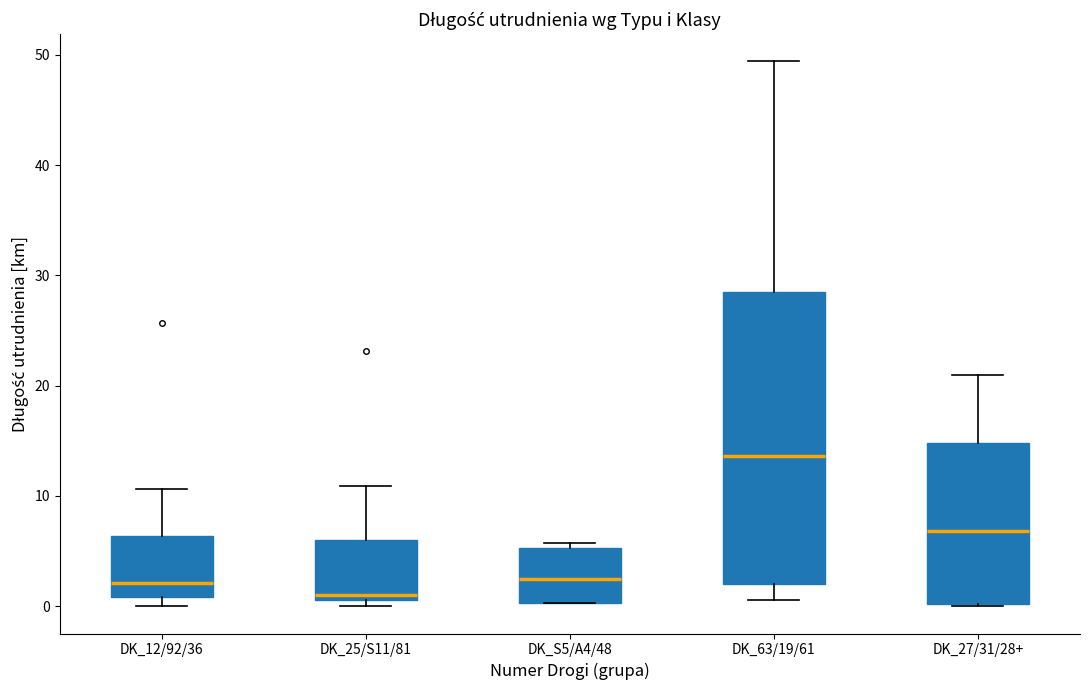

Reading left to right, read every box against the y-axis: the position of its median line, the range the box covers, and the ends of its whiskers. The values are not printed on the chart, so give them approximately, as read against the axis.

DK_12/92/36: median 2, box 1 to 6, whiskers 0 to 11
DK_25/S11/81: median 1 (just above the box's lower edge), box 1 to 6, whiskers 0 to 11
DK_S5/A4/48: median 2, box 0 to 5, whiskers 0 to 6
DK_63/19/61: median 14, box 2 to 29, whiskers 1 to 49
DK_27/31/28+: median 7, box 0 to 15, whiskers 0 to 21